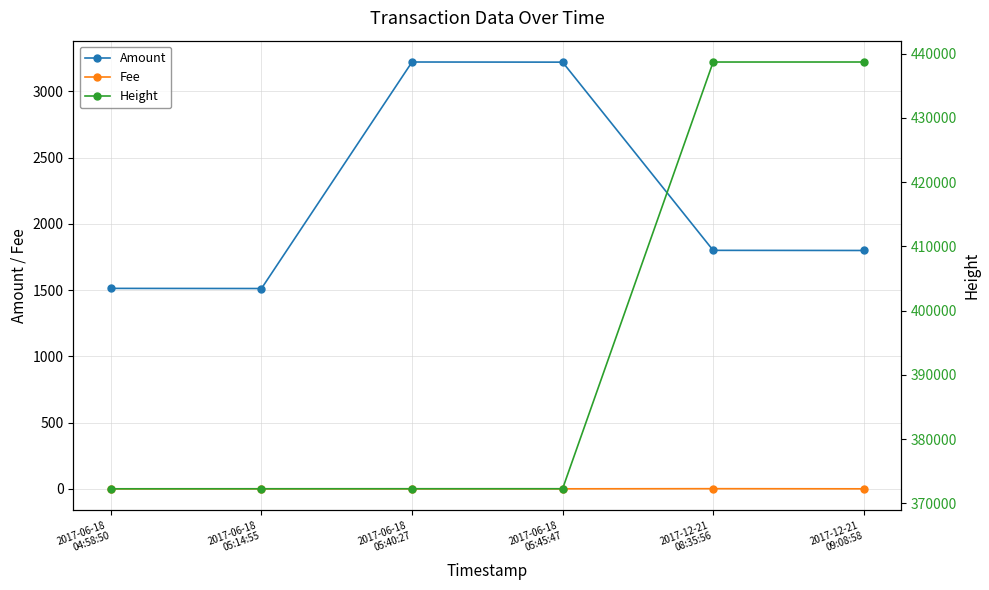

What is the spread (max minus min) of values at 2017-06-18
04:58:50?

372283.0